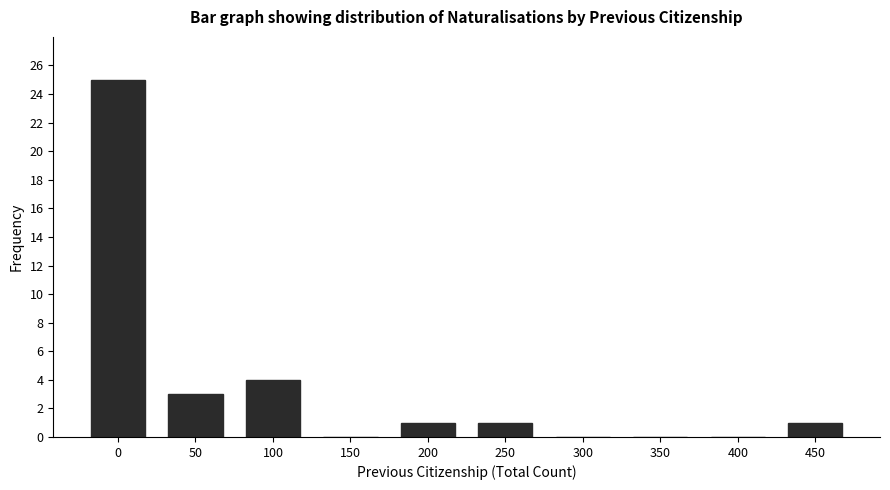

Reading left to right, what are all the values shown in this chart?

0=25	50=3	100=4	150=0	200=1	250=1	300=0	350=0	400=0	450=1